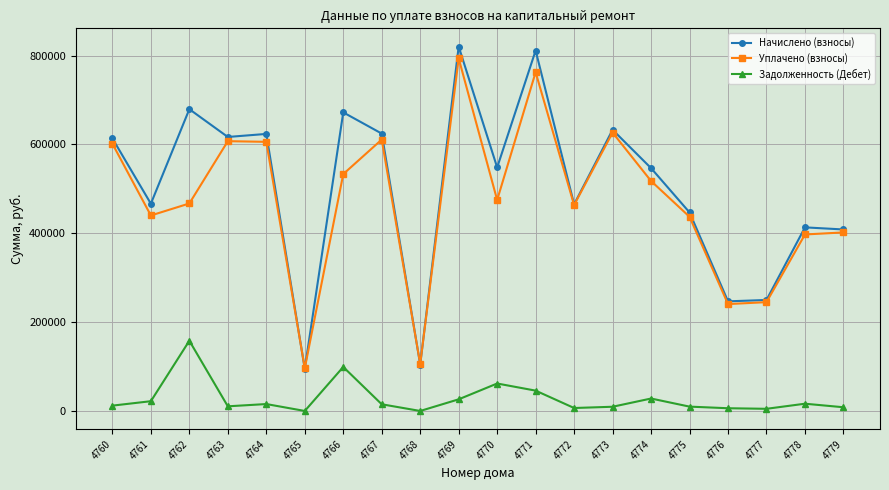

True or false: Начислено (взносы) and Задолженность (Дебет) intersect in this chart.

False